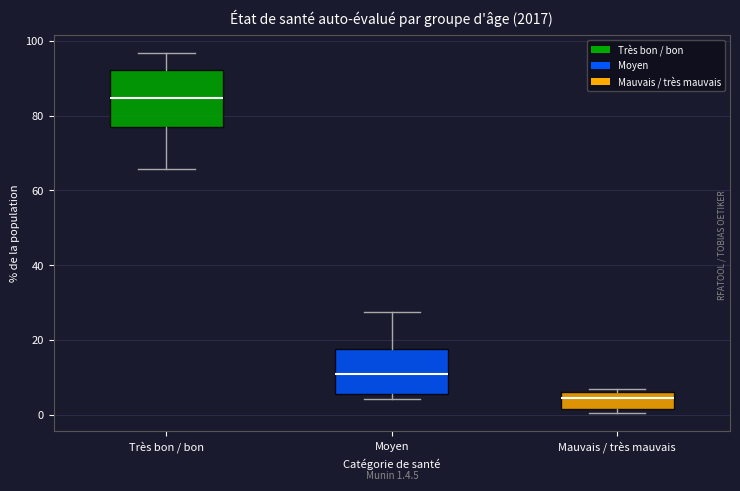

Which box is the tallest, from its lower edge to its upper edge?

Très bon / bon